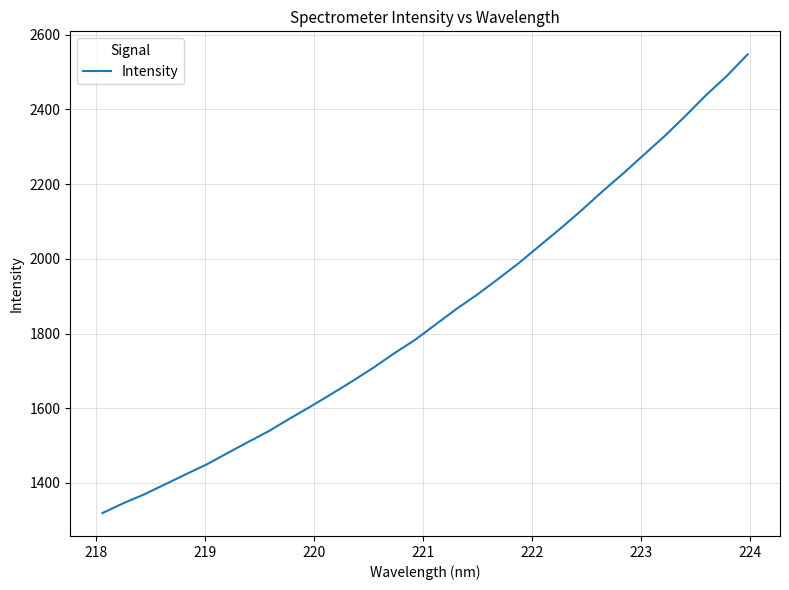

What is the difference between the maximum and minimum values?

1228.3